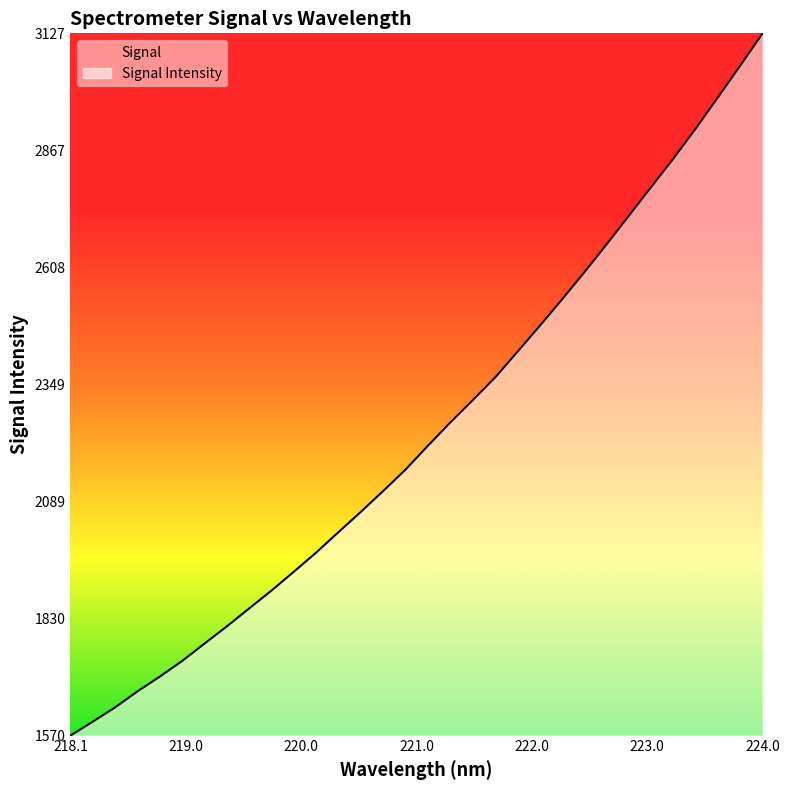

Which category has the highest value across all series?

224.0